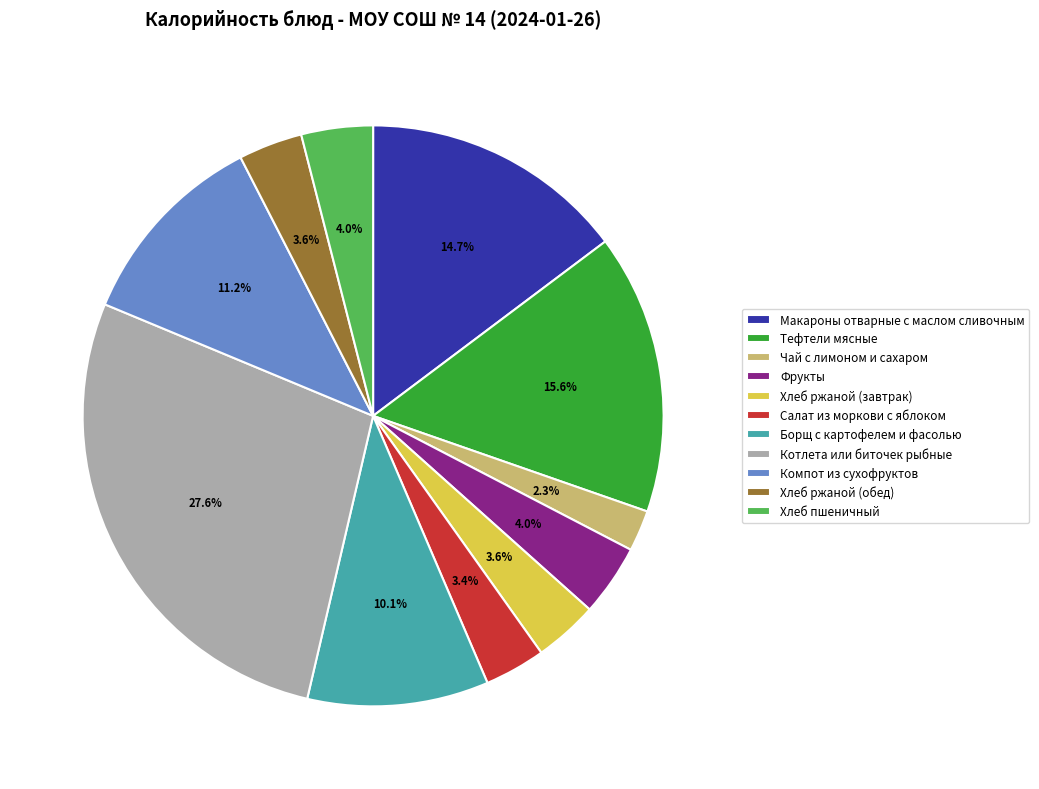

Approximately how many times larger is the value at Макароны отварные с маслом сливочным compared to Котлета или биточек рыбные?

0.5